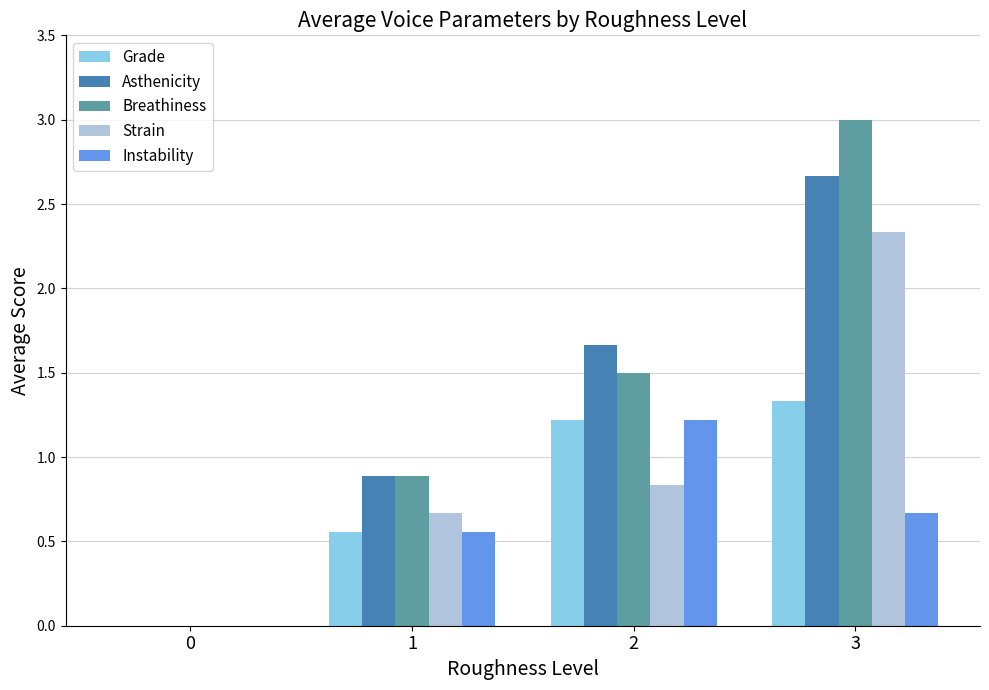

What is the maximum value for Instability?

1.2